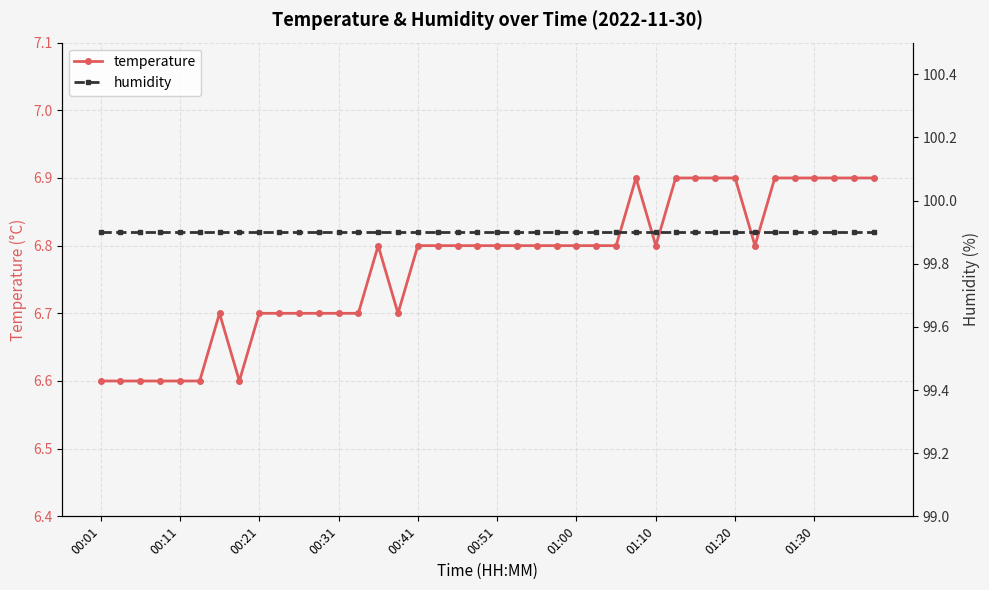

Which series has the widest spread of values?

temperature